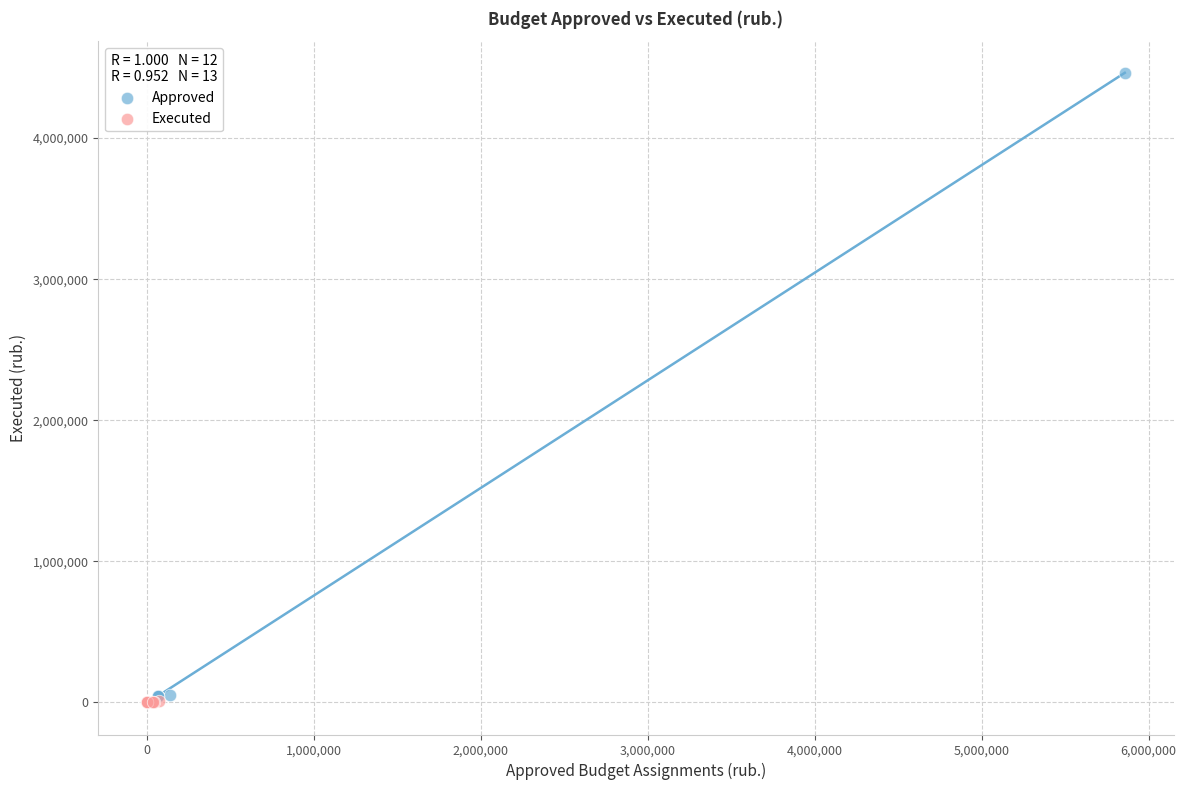

Which series has the largest Y range (max minus min)?

Approved